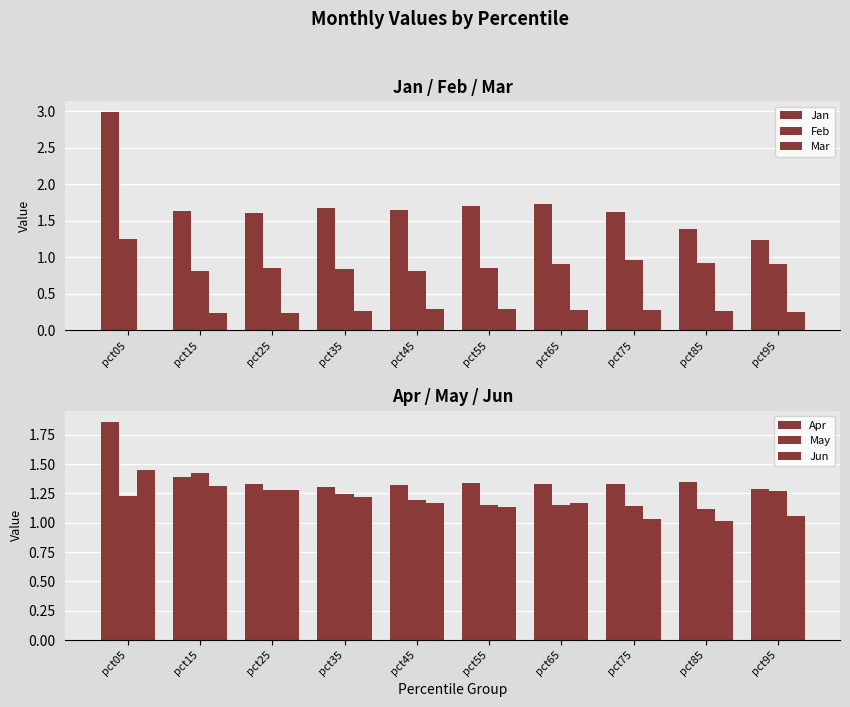

Reading left to right, transcribe all the data shown in this chart.

Jan: pct05=3.0	pct15=1.6	pct25=1.6	pct35=1.7	pct45=1.6	pct55=1.7	pct65=1.7	pct75=1.6	pct85=1.4	pct95=1.2
Feb: pct05=1.2	pct15=0.8	pct25=0.9	pct35=0.8	pct45=0.8	pct55=0.8	pct65=0.9	pct75=1.0	pct85=0.9	pct95=0.9
Mar: pct05=0.0	pct15=0.2	pct25=0.2	pct35=0.3	pct45=0.3	pct55=0.3	pct65=0.3	pct75=0.3	pct85=0.3	pct95=0.3
Apr: pct05=1.9	pct15=1.4	pct25=1.3	pct35=1.3	pct45=1.3	pct55=1.3	pct65=1.3	pct75=1.3	pct85=1.3	pct95=1.3
May: pct05=1.2	pct15=1.4	pct25=1.3	pct35=1.2	pct45=1.2	pct55=1.2	pct65=1.1	pct75=1.1	pct85=1.1	pct95=1.3
Jun: pct05=1.5	pct15=1.3	pct25=1.3	pct35=1.2	pct45=1.2	pct55=1.1	pct65=1.2	pct75=1.0	pct85=1.0	pct95=1.1